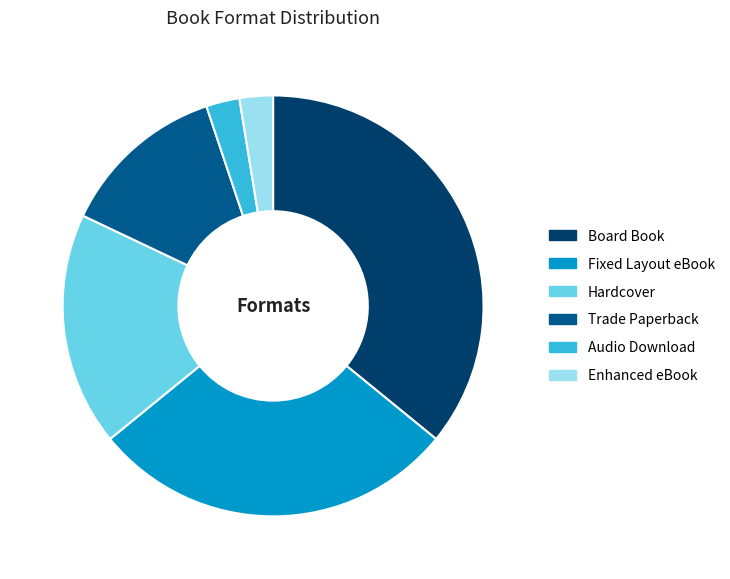

Is there a majority slice in this chart?

No